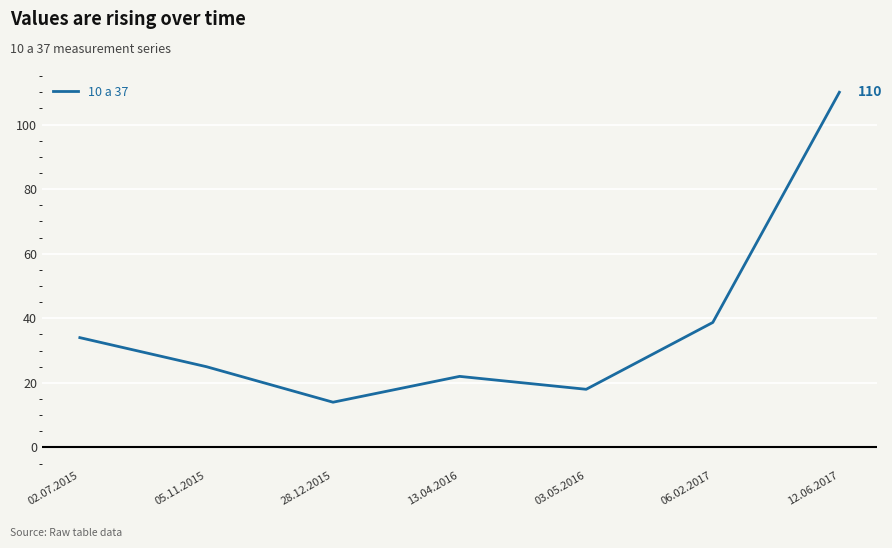

What position from the right is 05.11.2015?

6